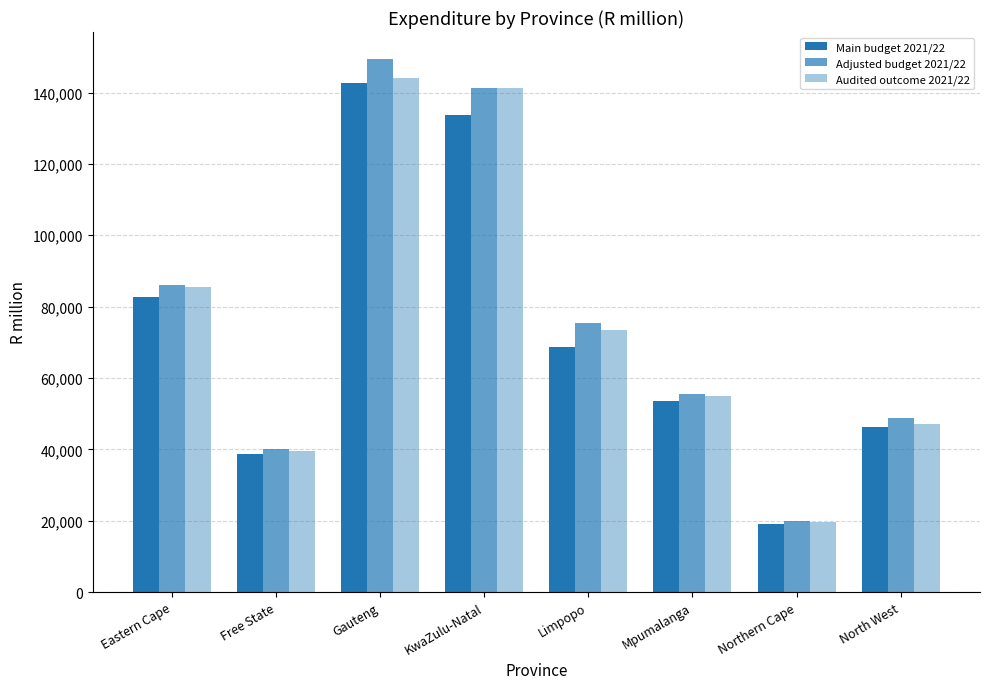

How many data points does each series have?

8